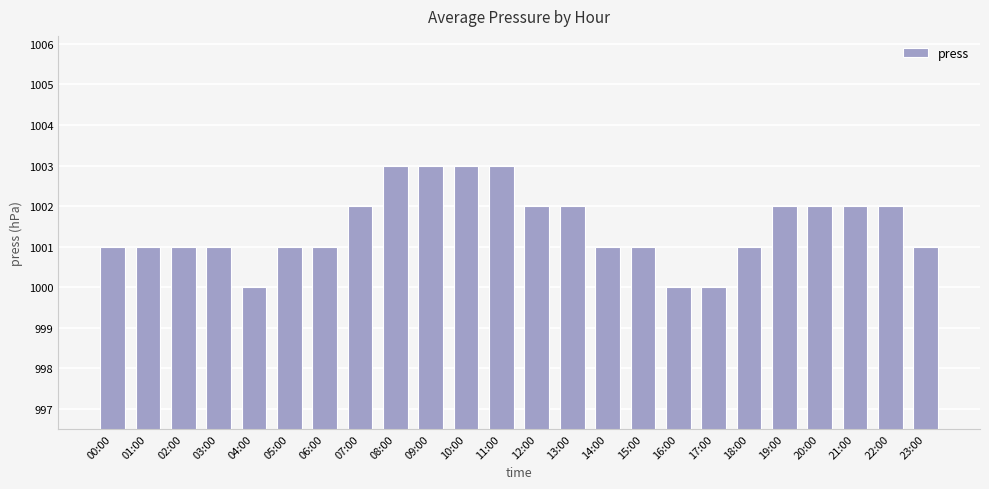

What position from the left is 01:00?

2